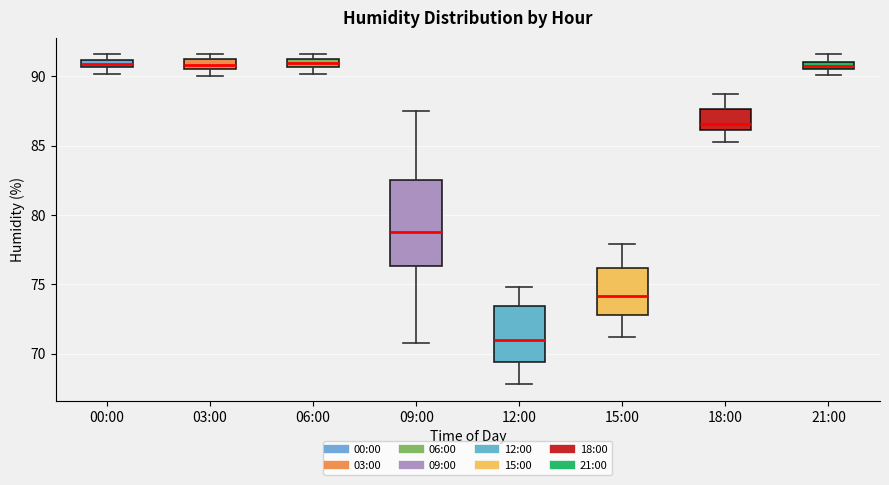

Comparing the boxes themselves (not the whiskers), which one is the tallest?

09:00